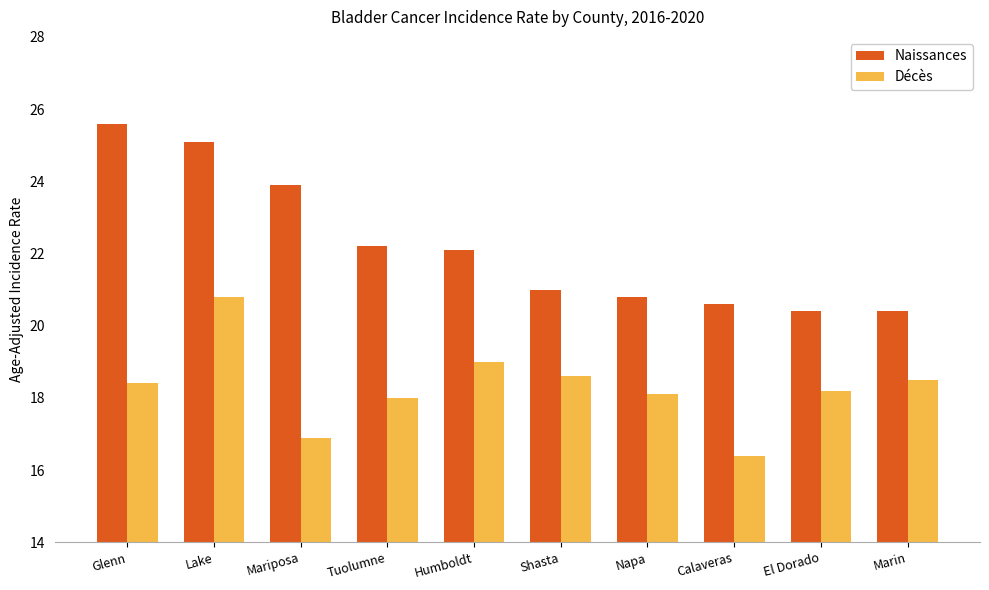

Read the Naissances value at Glenn.

25.6